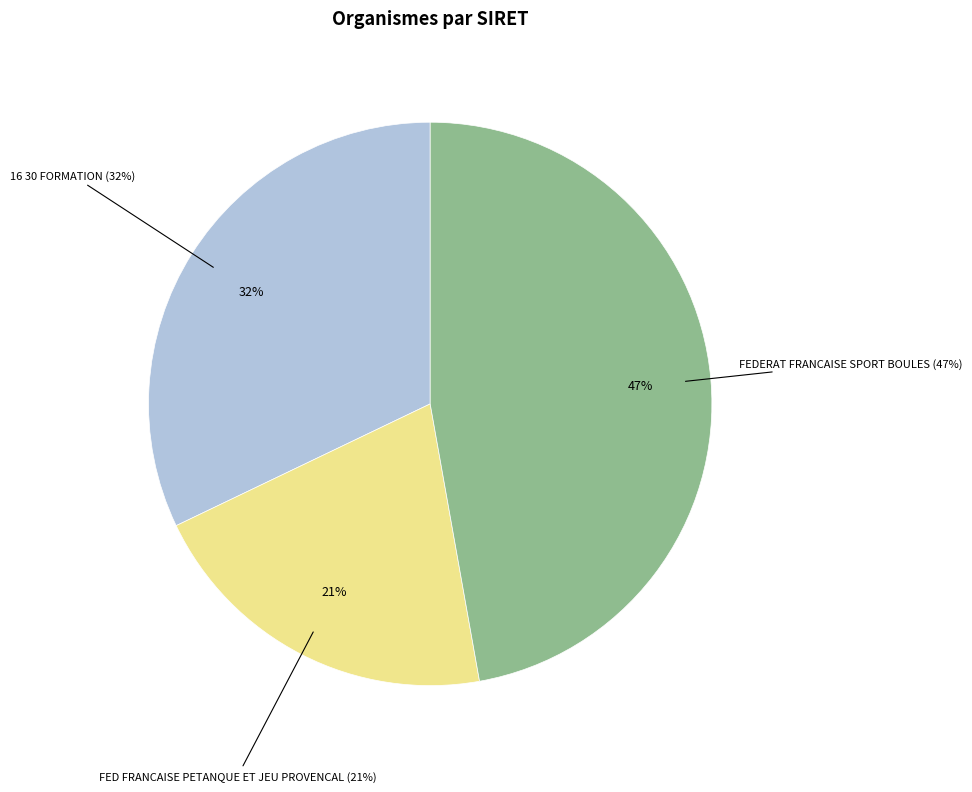

The FEDERAT FRANCAISE SPORT BOULES slice represents 47% of the pie. True or false?

True